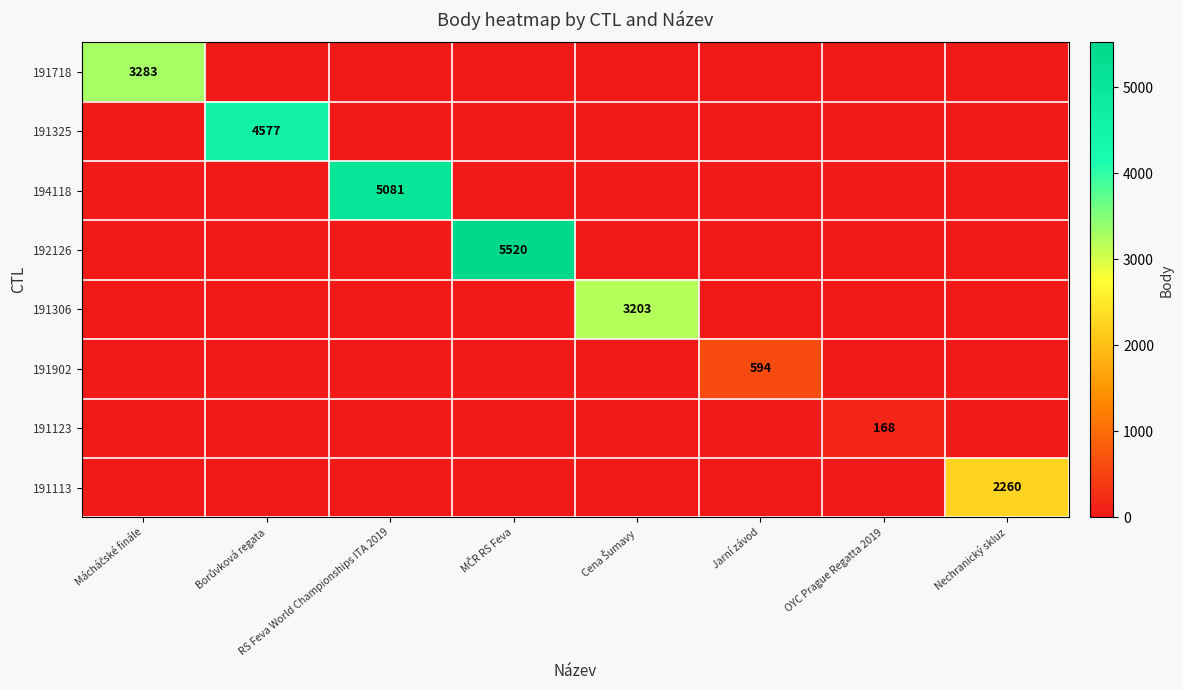

Which series has the largest total across all categories?

192126